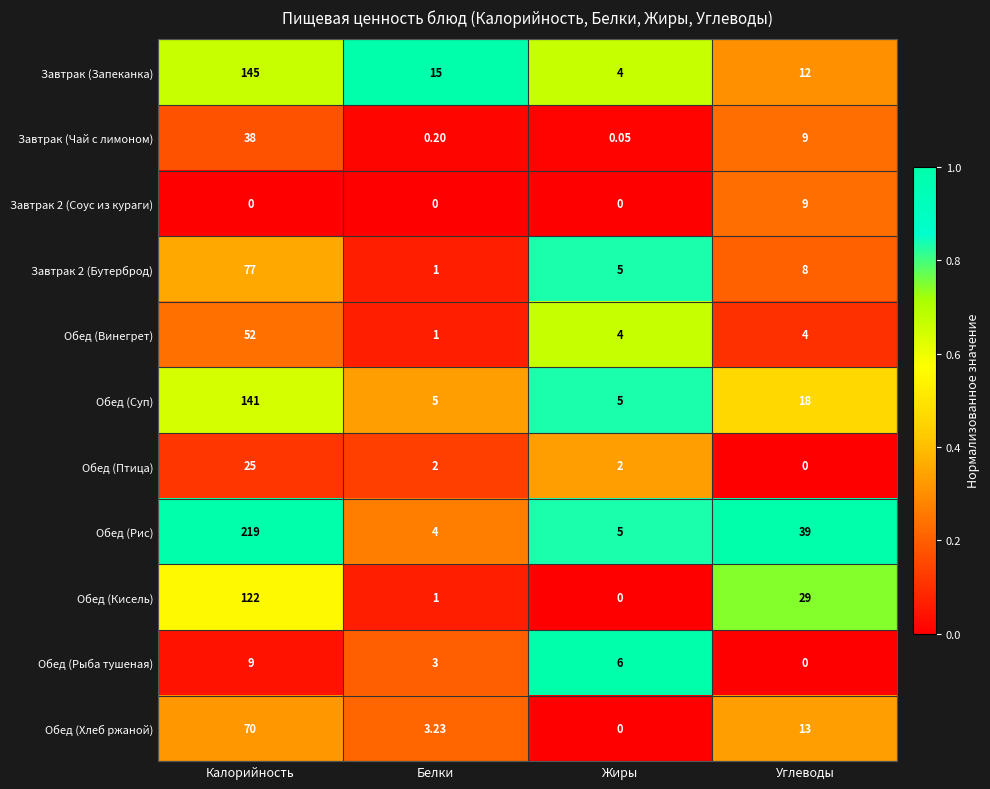

At which label does Обед (Птица) reach its peak?

Калорийность